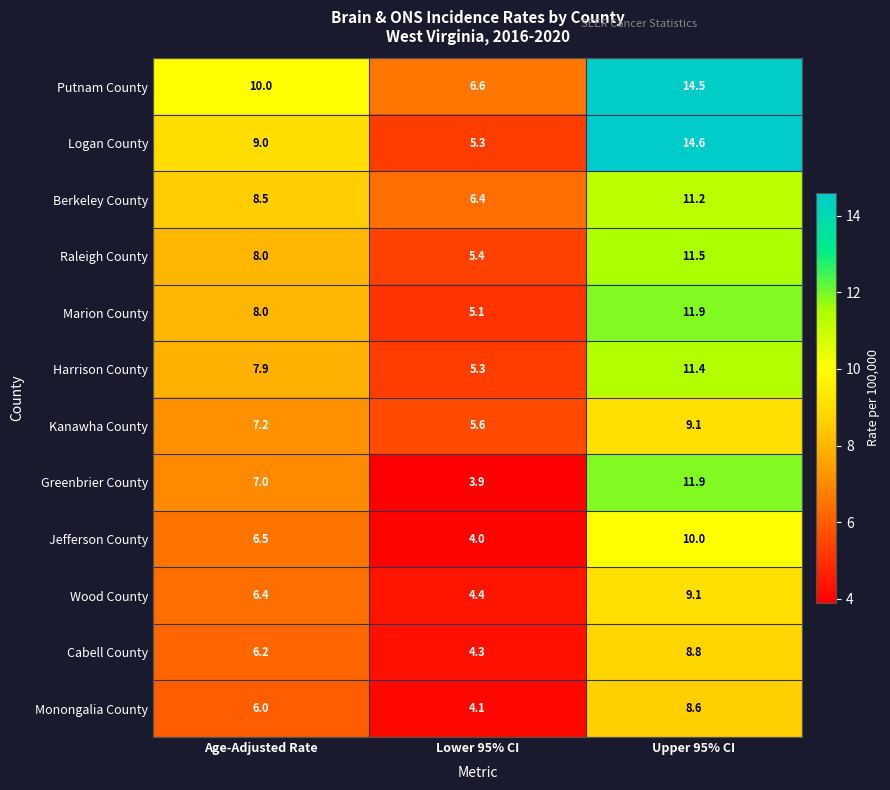

Count the number of categories in the chart.

3